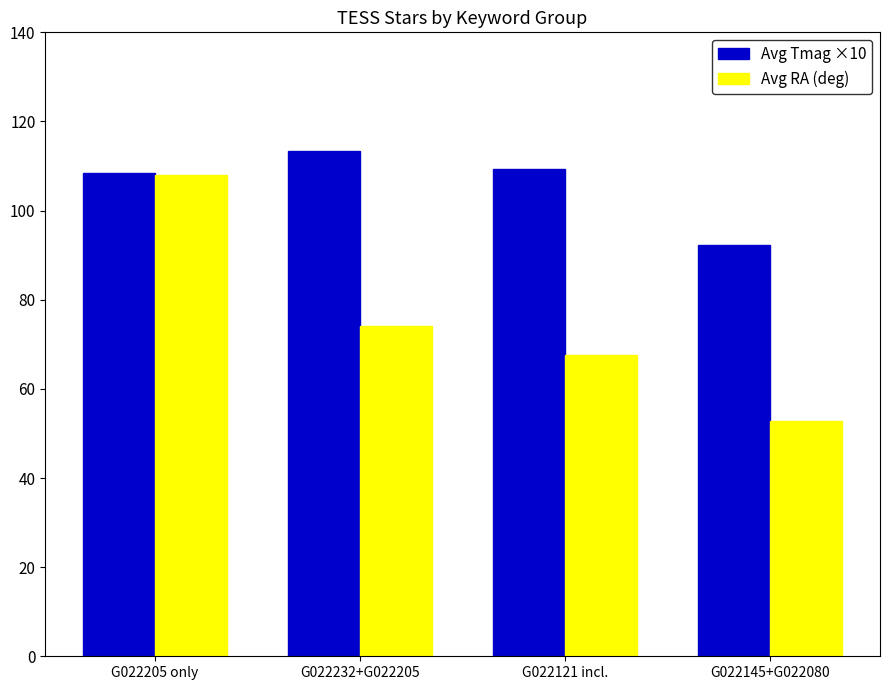

What is the difference between the second highest and minimum values in the Avg RA (deg) series?

21.3